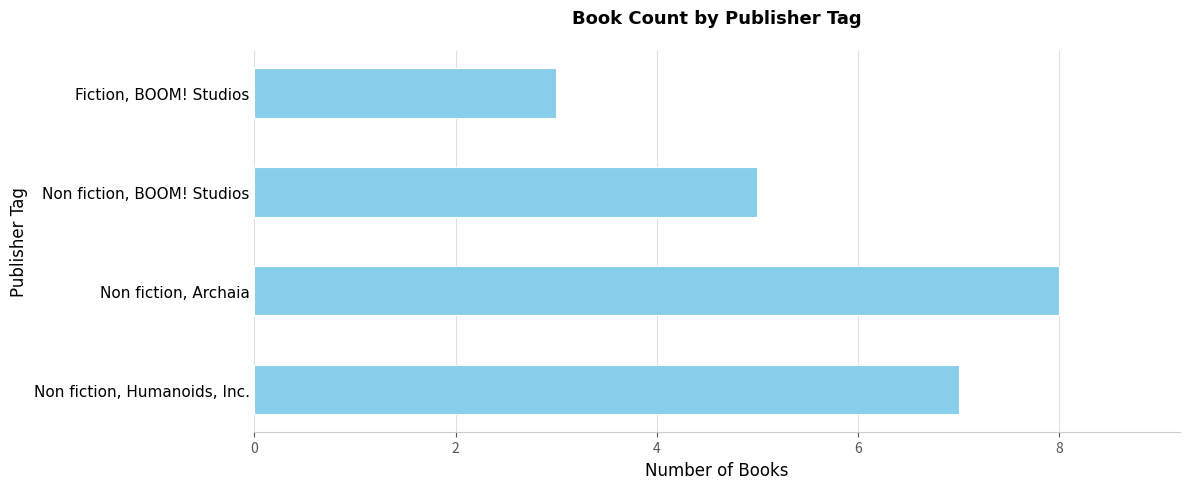

What is the approximate value at Non fiction, Archaia?

8